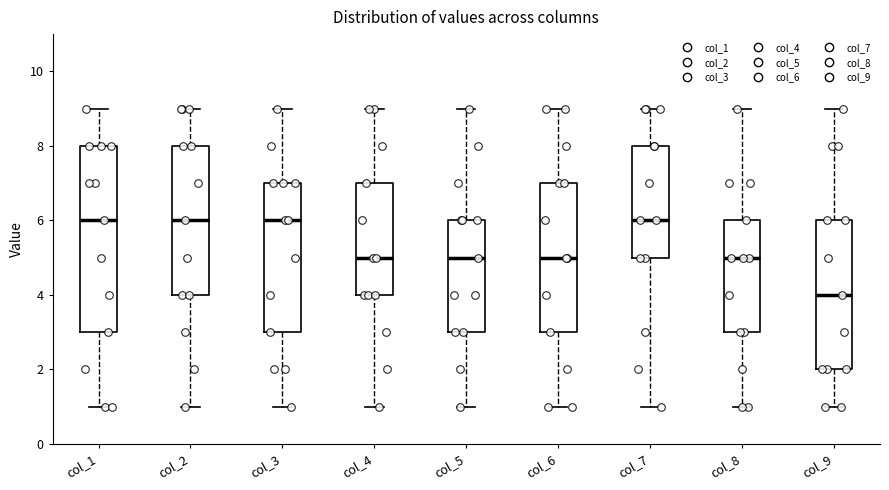

Where is the lower edge of the box for col_4 on the y-axis? The values are not printed on the chart, so give them approximately, as read against the axis.

4